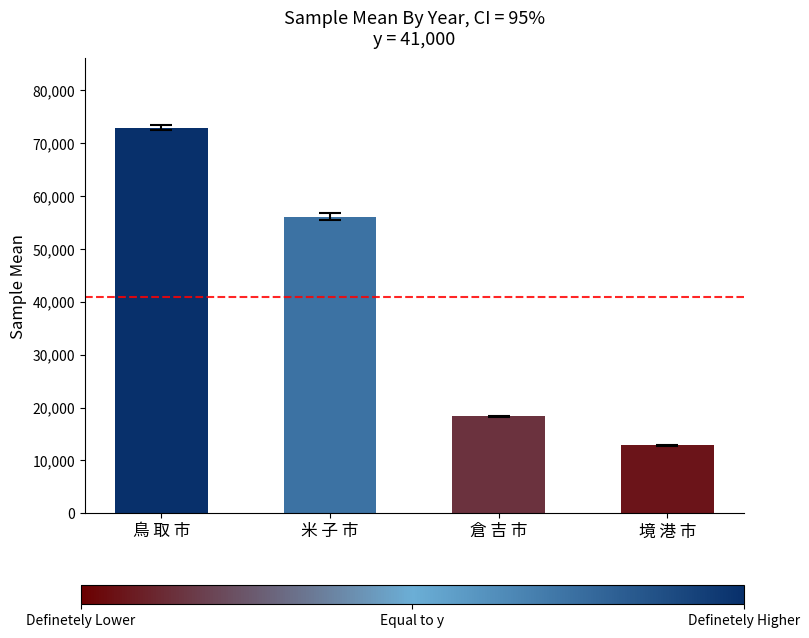

Which label corresponds to the smallest value in the chart?

境 港 市